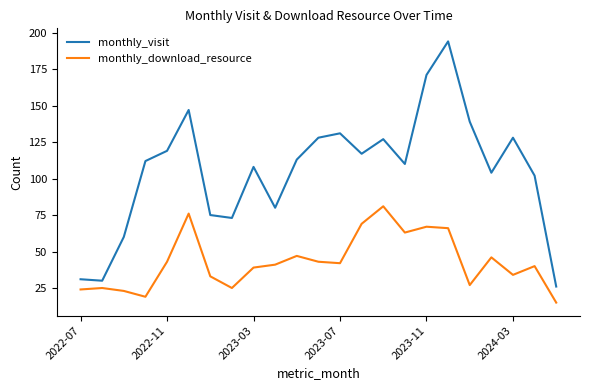

How many categories are shown in the chart?

23